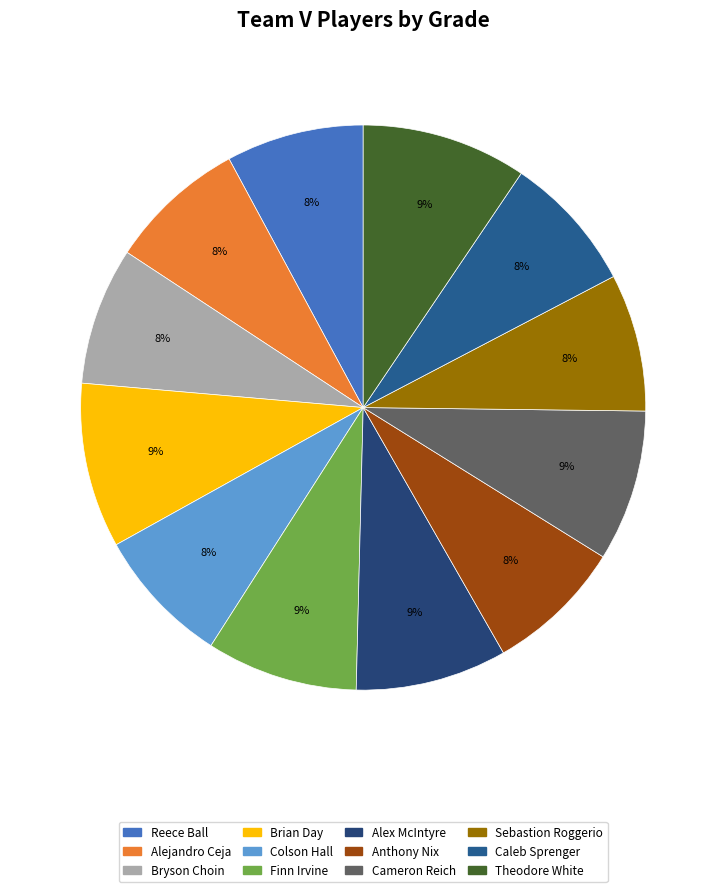

What is the smallest slice in the pie chart?

Reece Ball